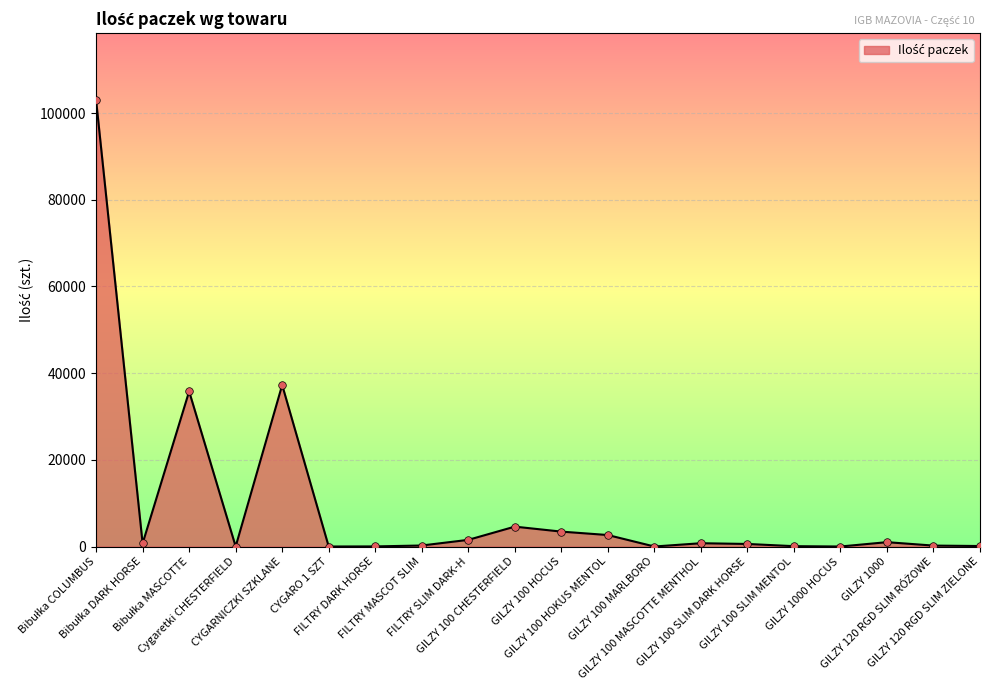

What is the ratio of the value at GILZY 100 CHESTERFIELD to the value at FILTRY SLIM DARK-H?

3.0